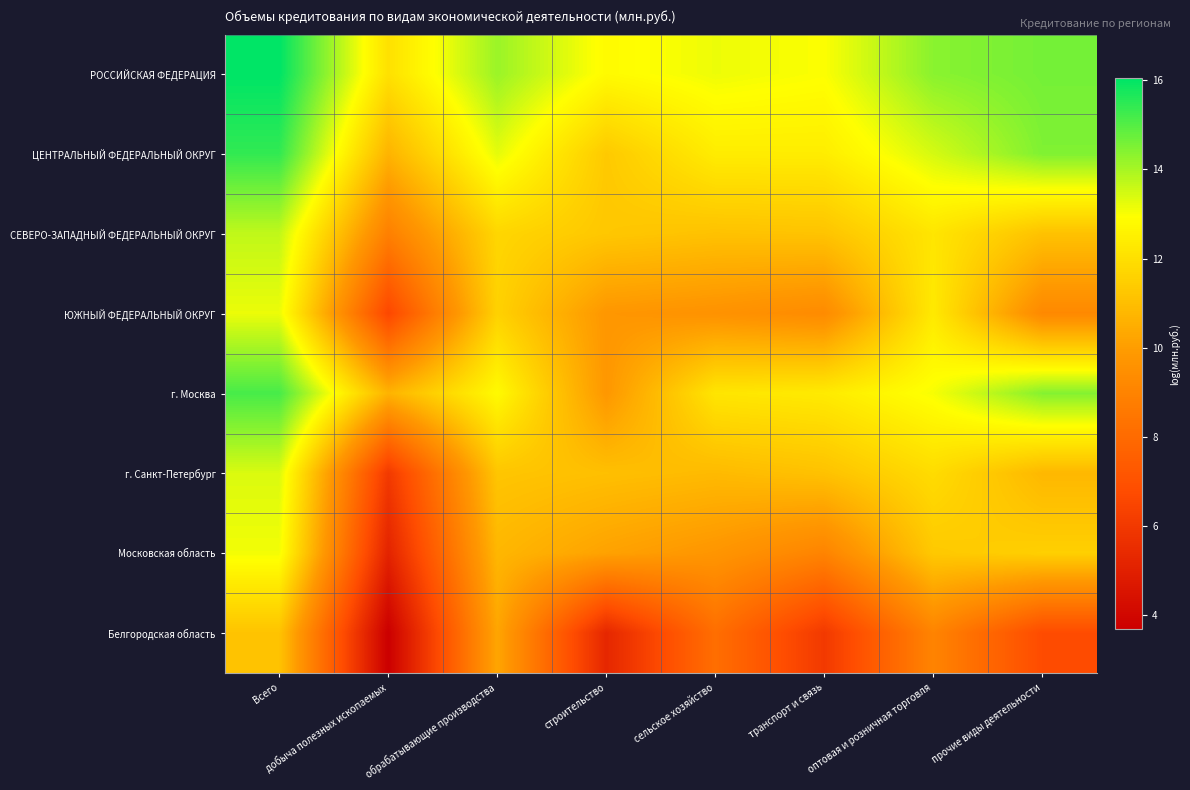

What is the maximum value shown in the chart?

16.0